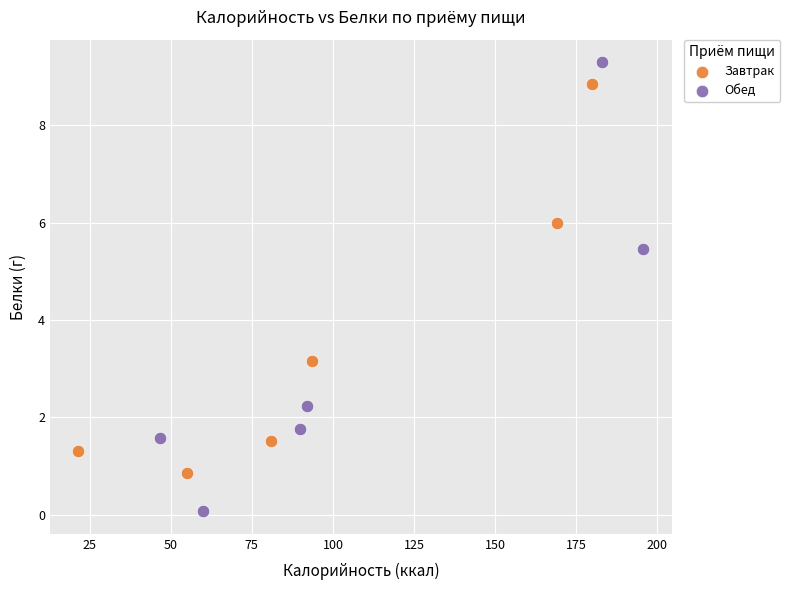

Which series reaches the minimum Y coordinate?

Обед